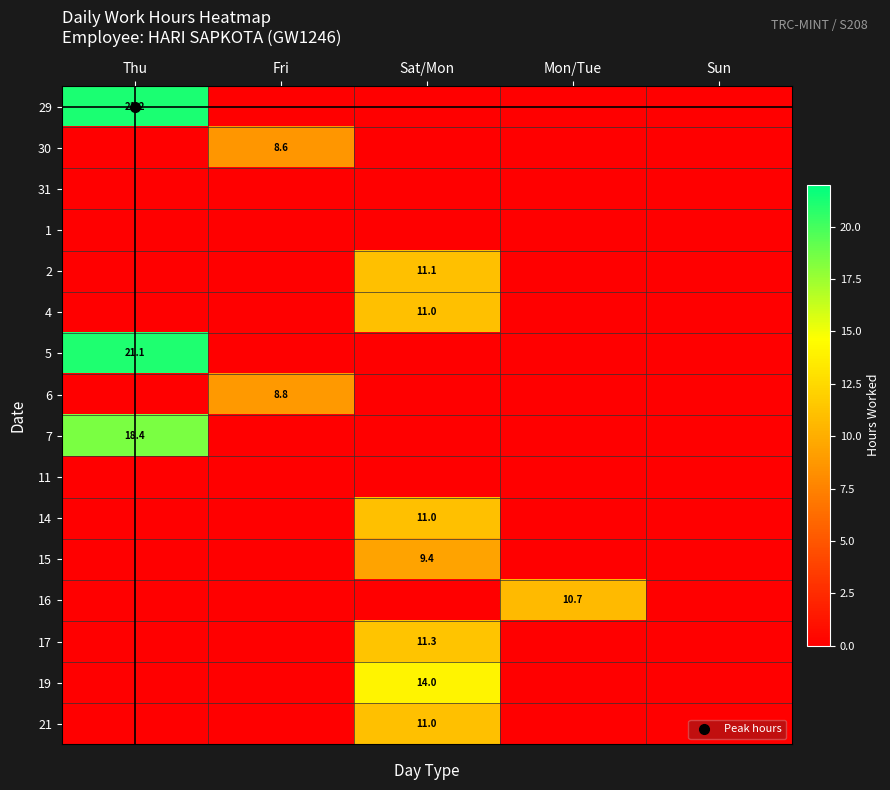

True or false: 17 has a value of 5.2 at Fri.

False